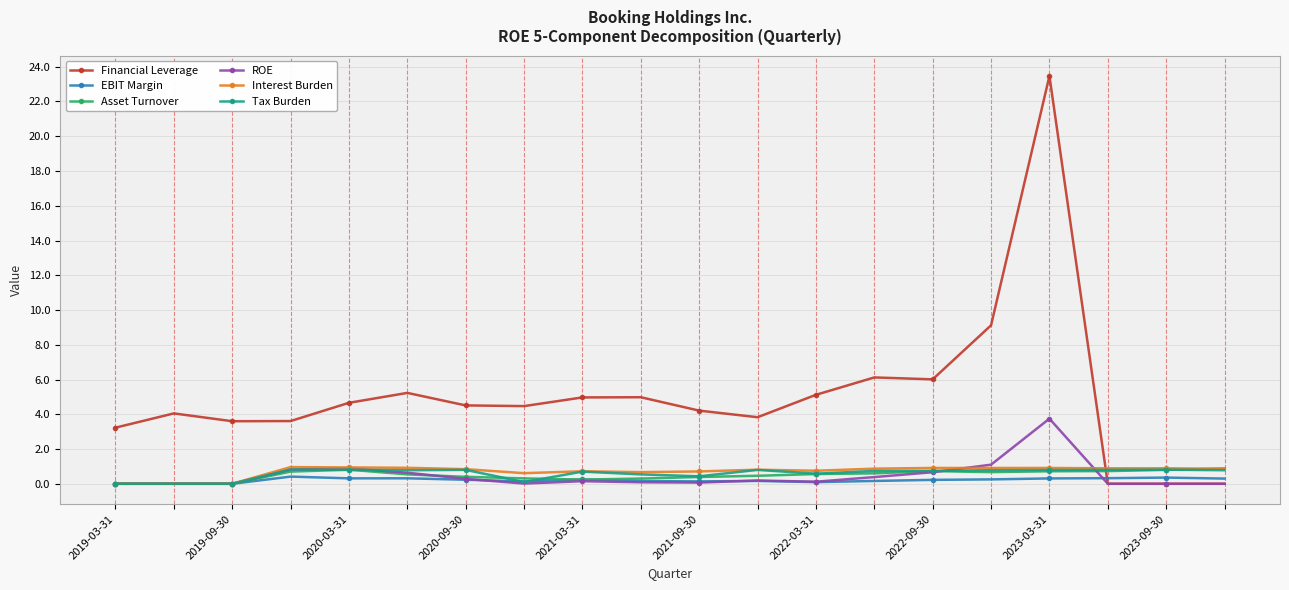

What is the difference between the second highest and second lowest values in the Financial Leverage series?

9.1